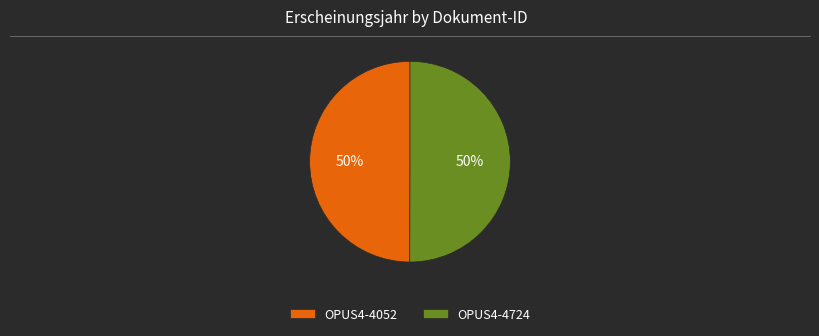

Is the sum of OPUS4-4052 and OPUS4-4724 greater than half?

Yes